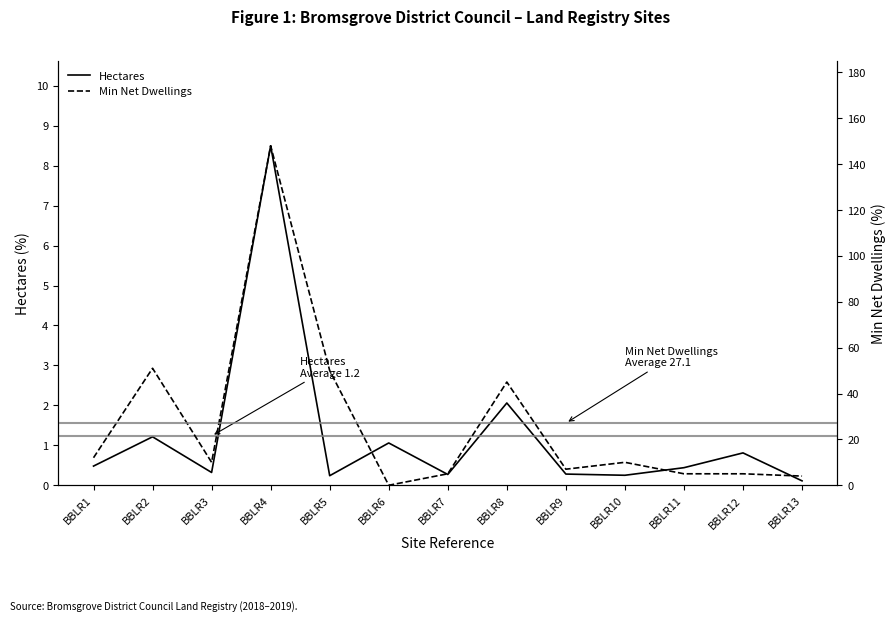

Is it true that Hectares equals 0.4 at BBLR12?

False